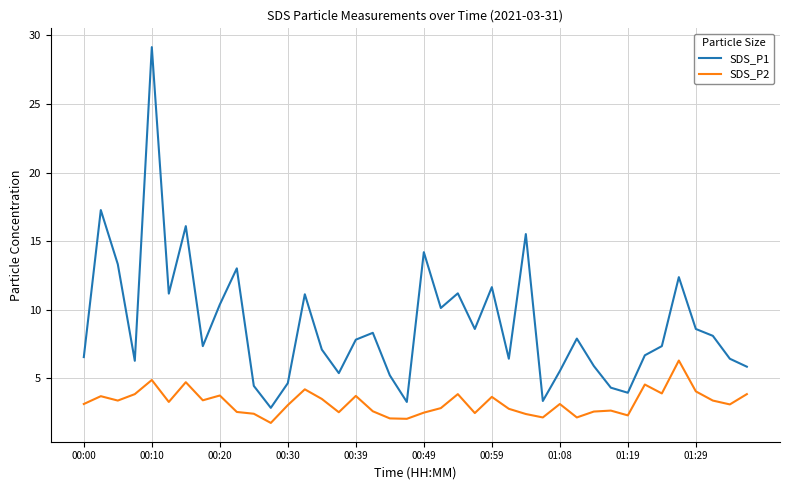

True or false: SDS_P2 has more than 2 interior local peaks.

True